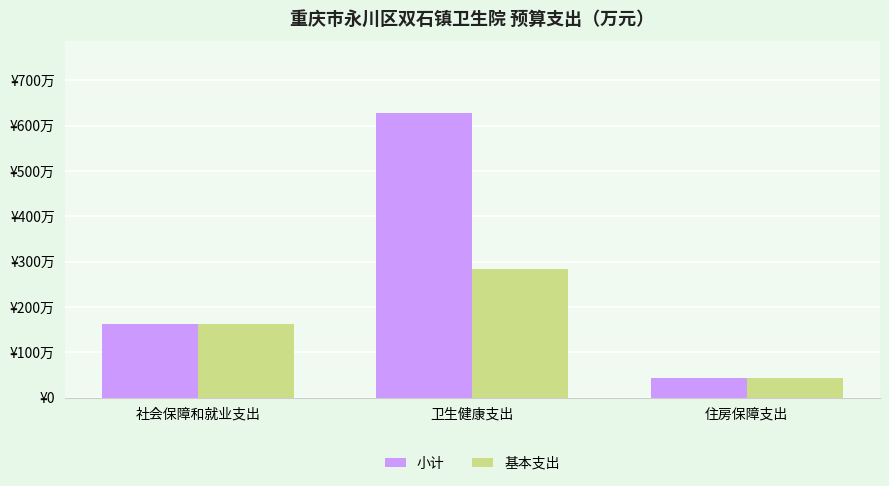

Between 社会保障和就业支出 and 卫生健康支出, which is larger?

卫生健康支出